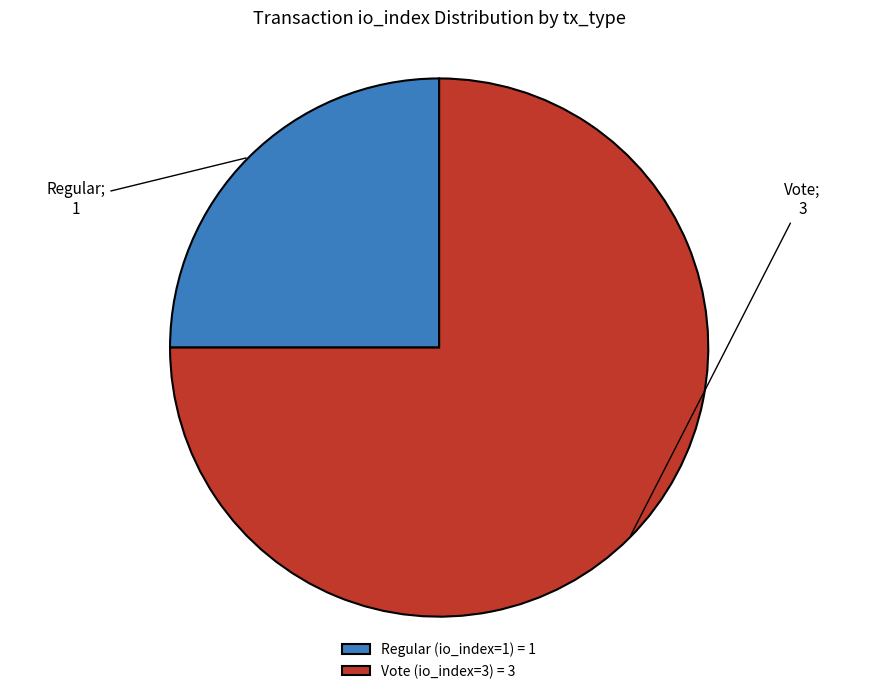

Rank the categories by value from lowest to highest.

Regular (io_index=1), Vote (io_index=3)